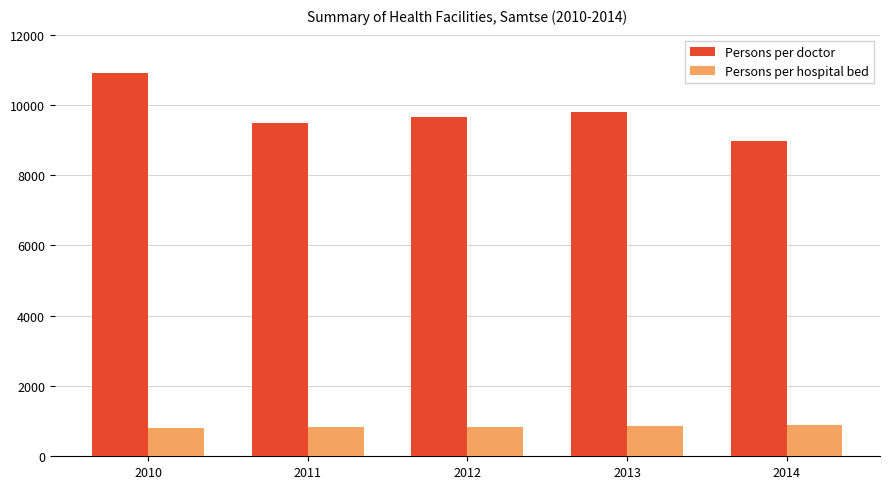

What is the greatest value displayed?

10897.8